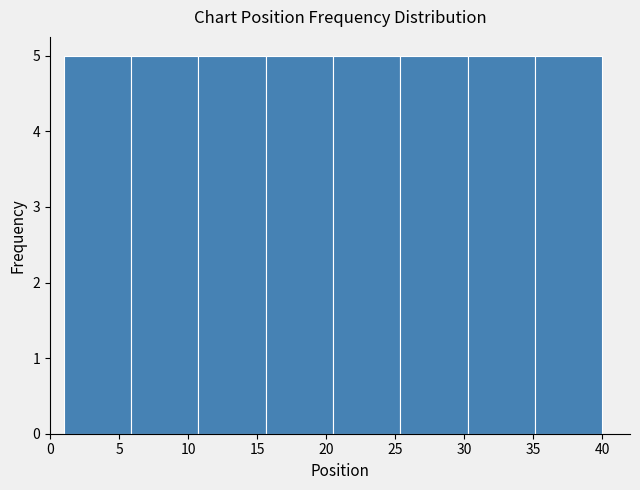

What is the height of the bar covering 30.5 to 35.0 on the x-axis? Neither the bar edges nor the heights are printed on the chart, so give them approximately, as read against the axes.

5